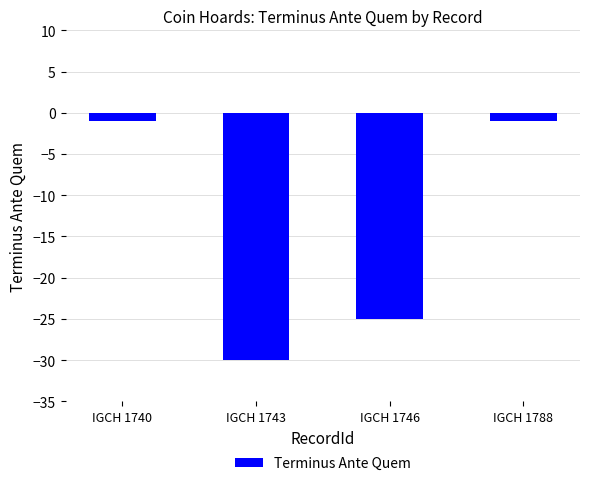

What is the difference between the maximum and second lowest values?

24